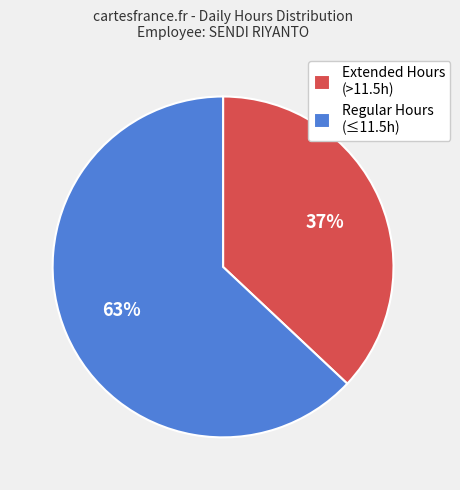

Does any single category account for the majority?

Yes